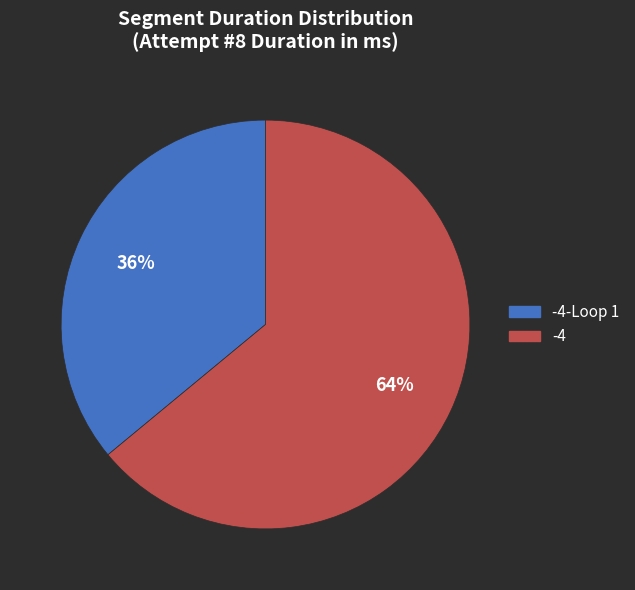

How many segments does this pie chart have?

2